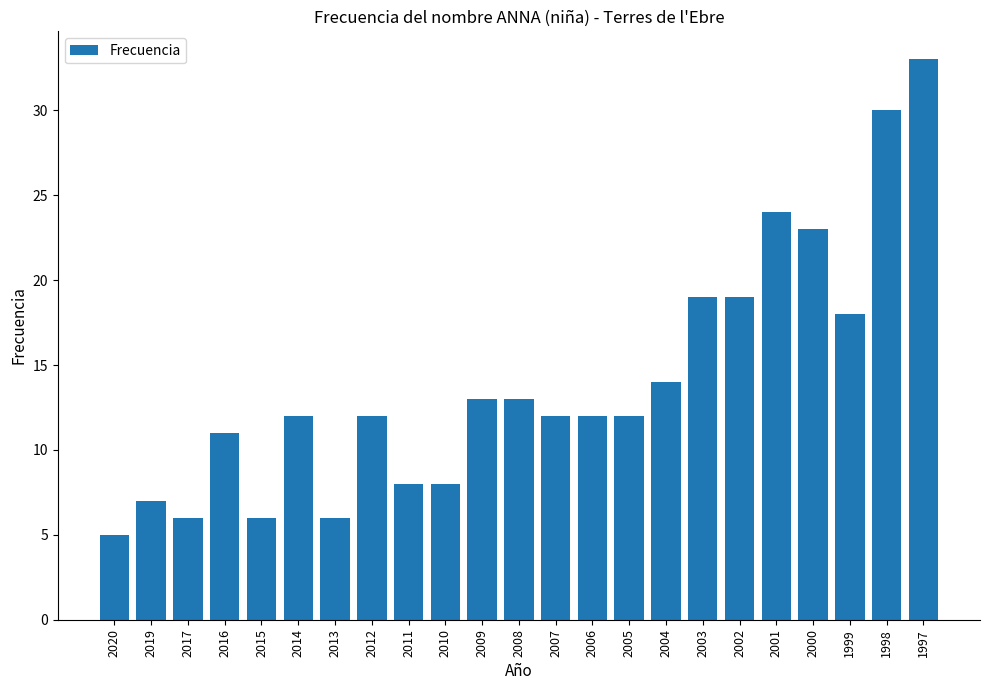

The chart shows a value of 19 at 2002. True or false?

True